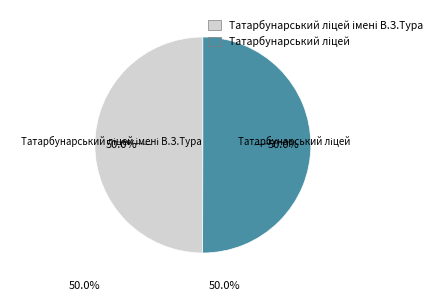

How many slices are in this pie chart?

2